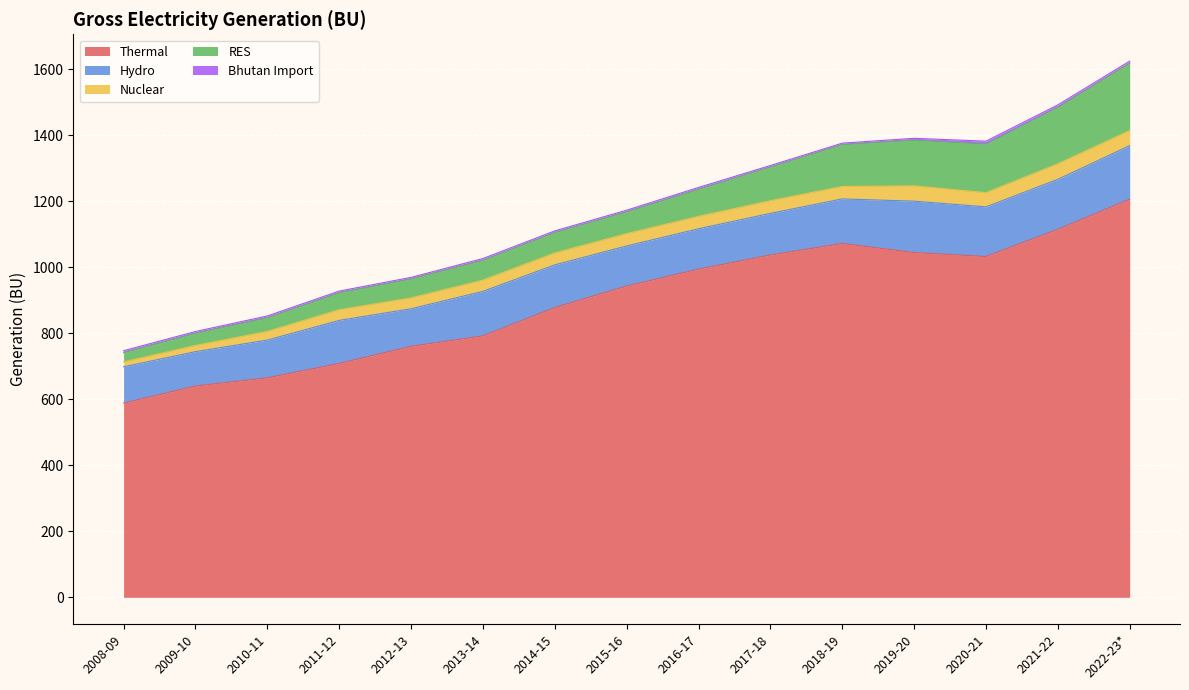

What is the label of the 7th point from the left?

2014-15